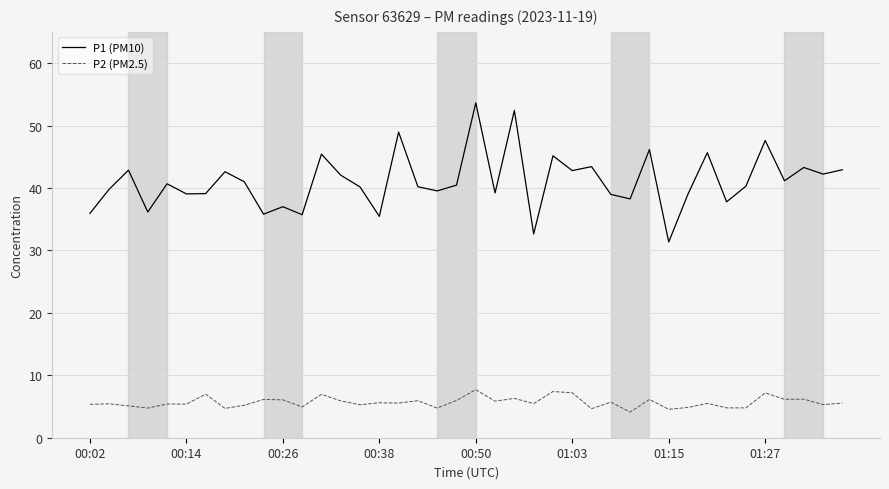

List the series in order of their overall mean, lowest first.

P2 (PM2.5), P1 (PM10)